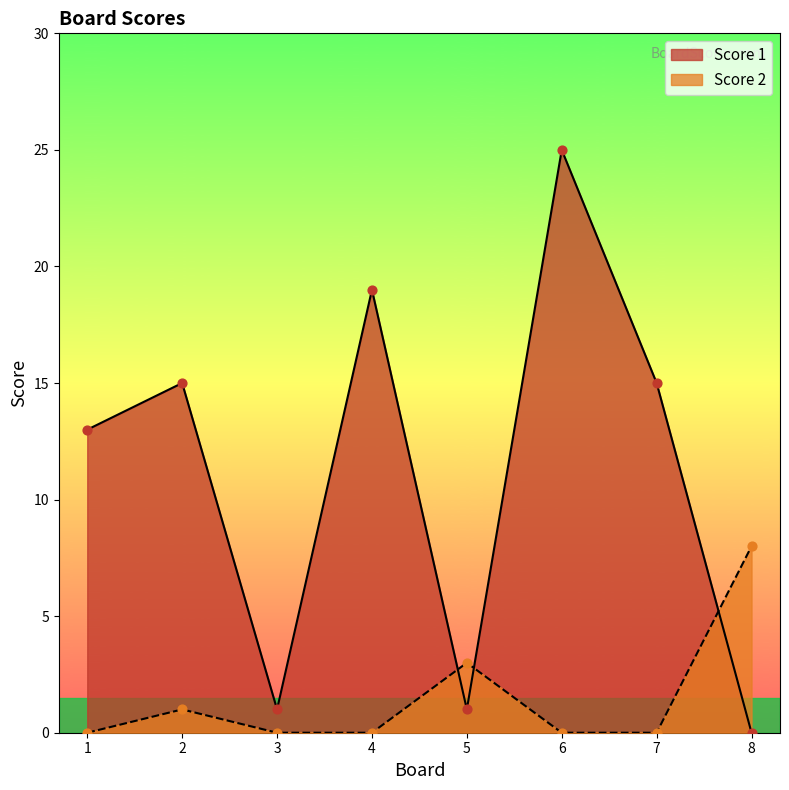

At which category is the sum across all series the highest?

6